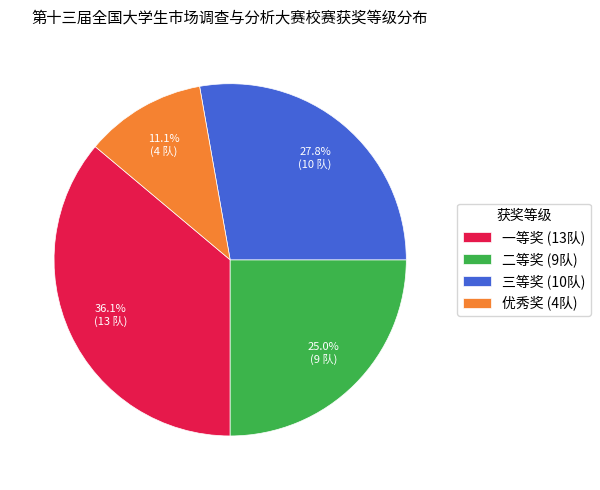

What is the smallest slice in the pie chart?

优秀奖